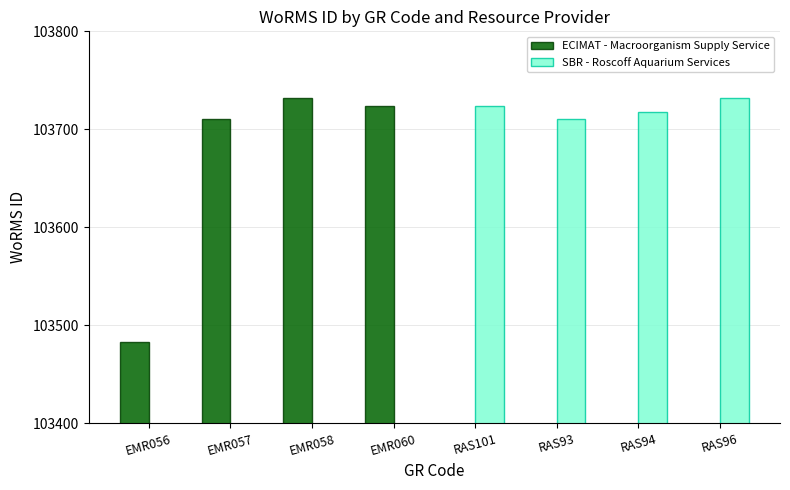

Where is ECIMAT - Macroorganism Supply Service nearest to the value 51866?

EMR056